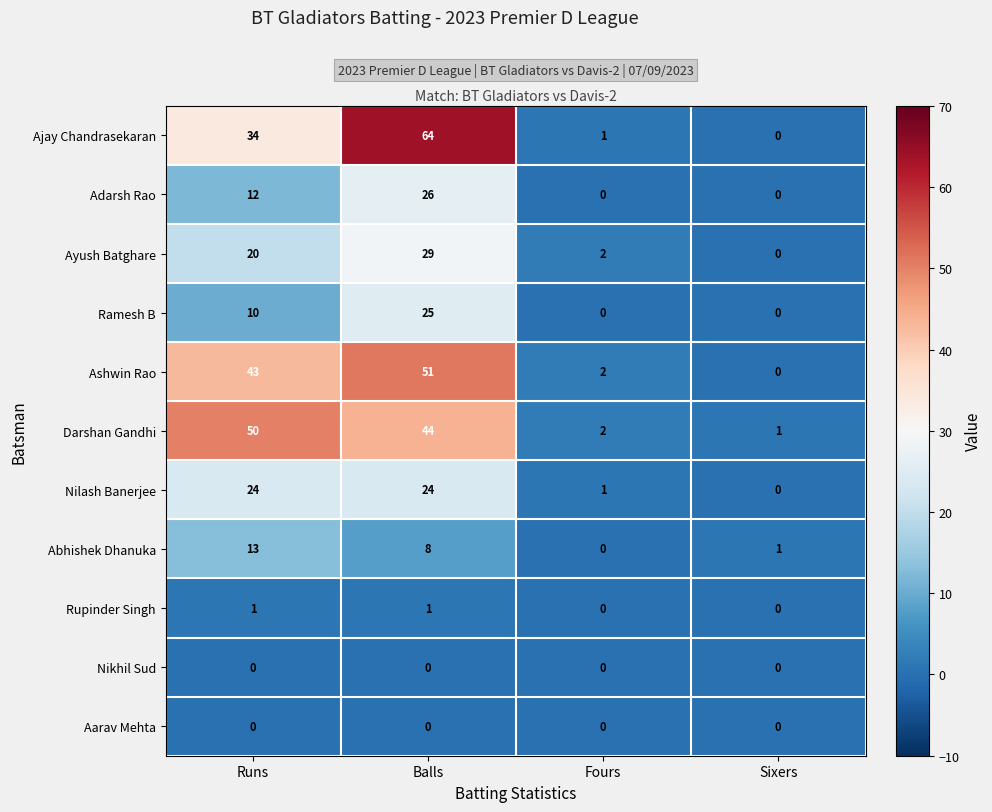

Count the number of categories in the chart.

4